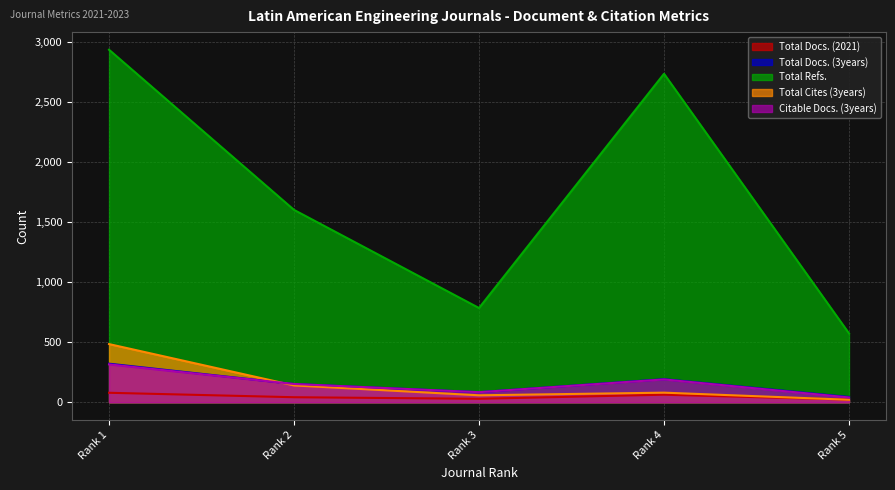

Which has a higher value, Rank 2 or Rank 1?

Rank 1